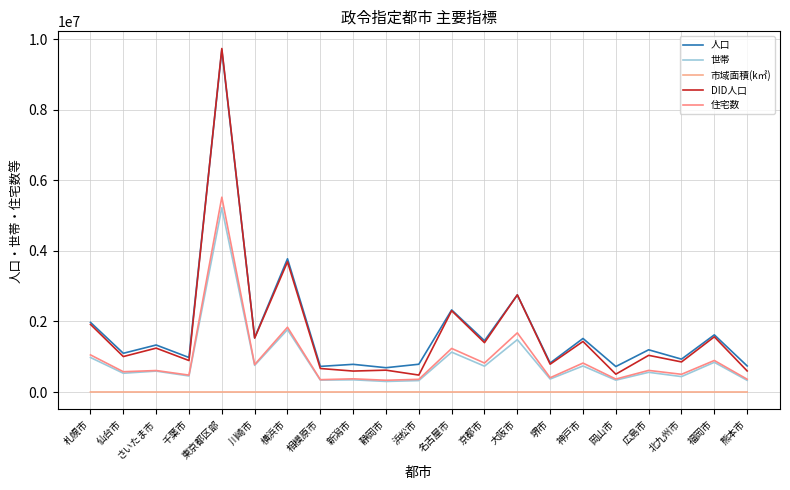

At which category does 市域面積(k㎡) reach its first local peak?

東京都区部